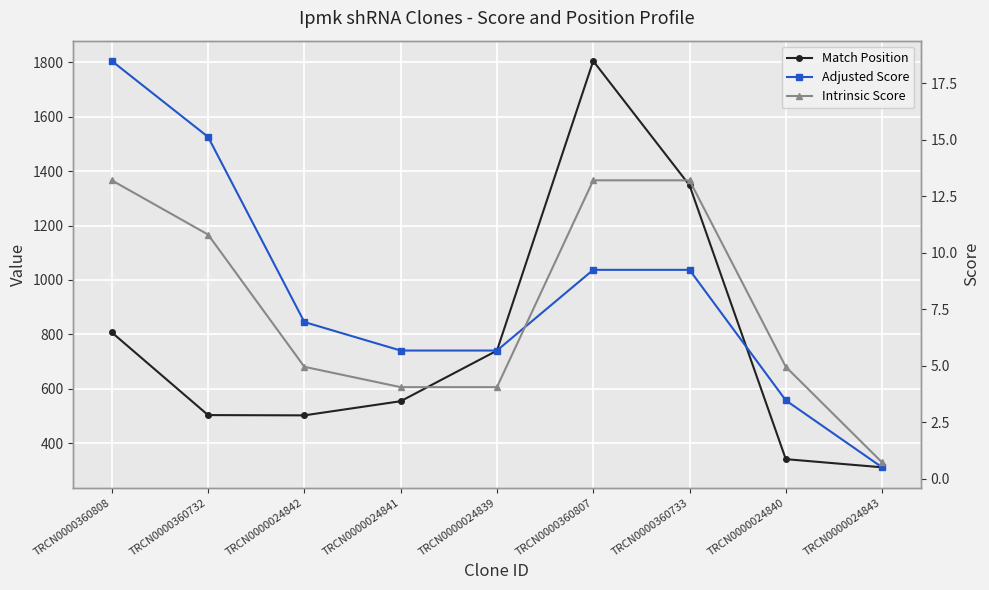

Count the number of data series in this chart.

3